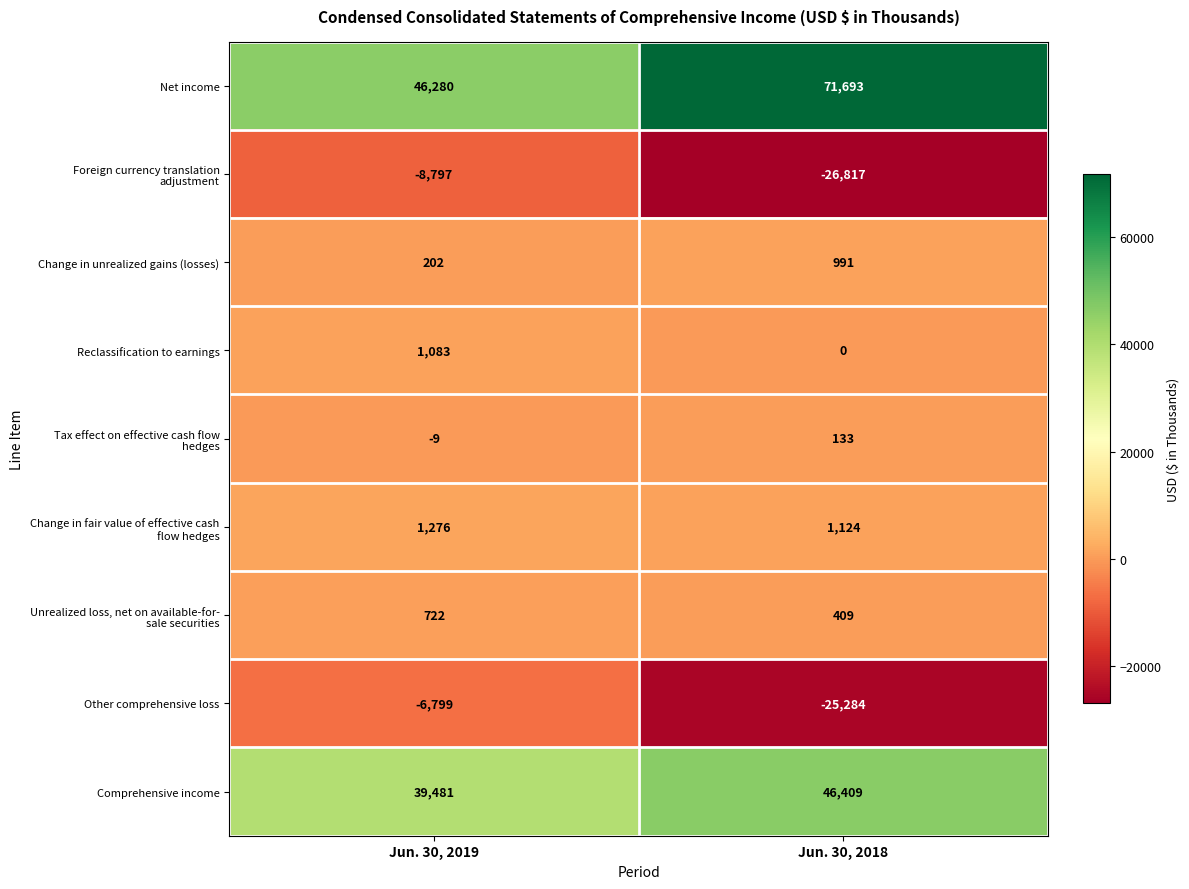

At which category is the sum across all series the highest?

Jun. 30, 2019